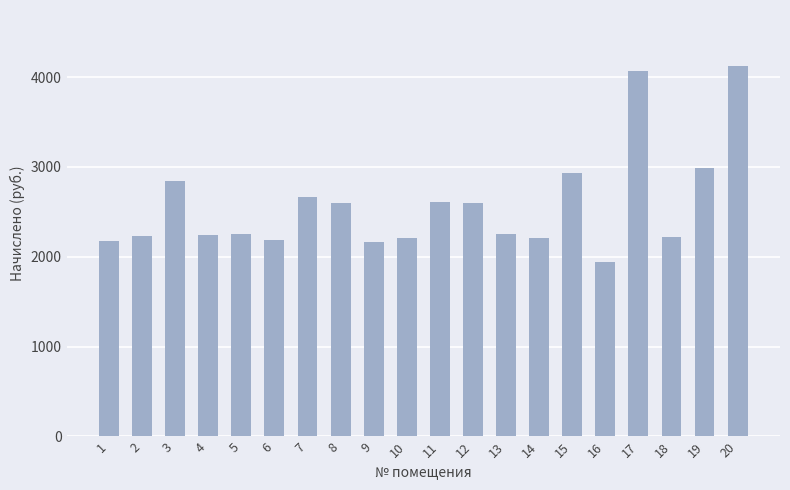

What is the value of the 13th bar from the left?

2249.6